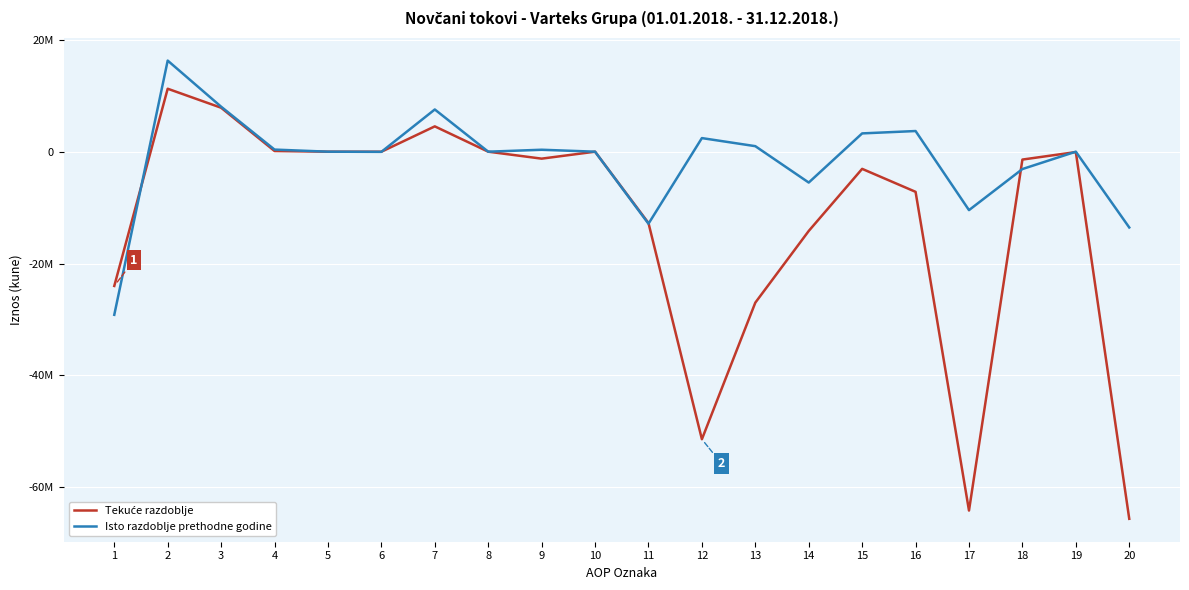

Does the chart display data point markers on the line(s)?

No